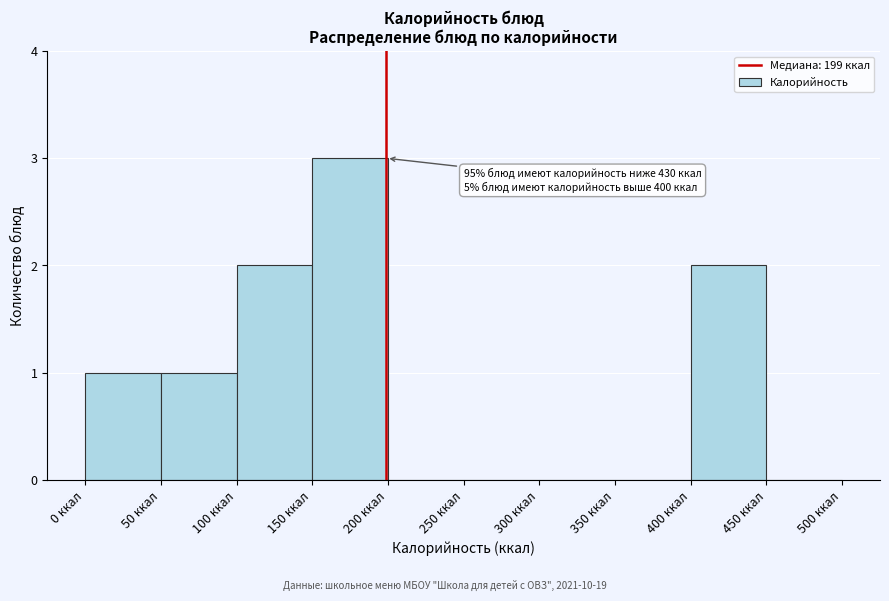

Which range on the x-axis has the tallest bar?

150 to 200